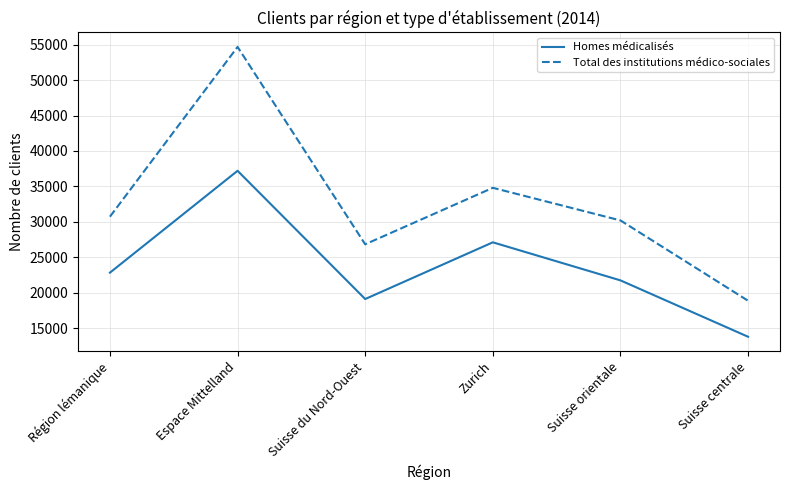

Where is Homes médicalisés nearest to the value 25515?

Zurich